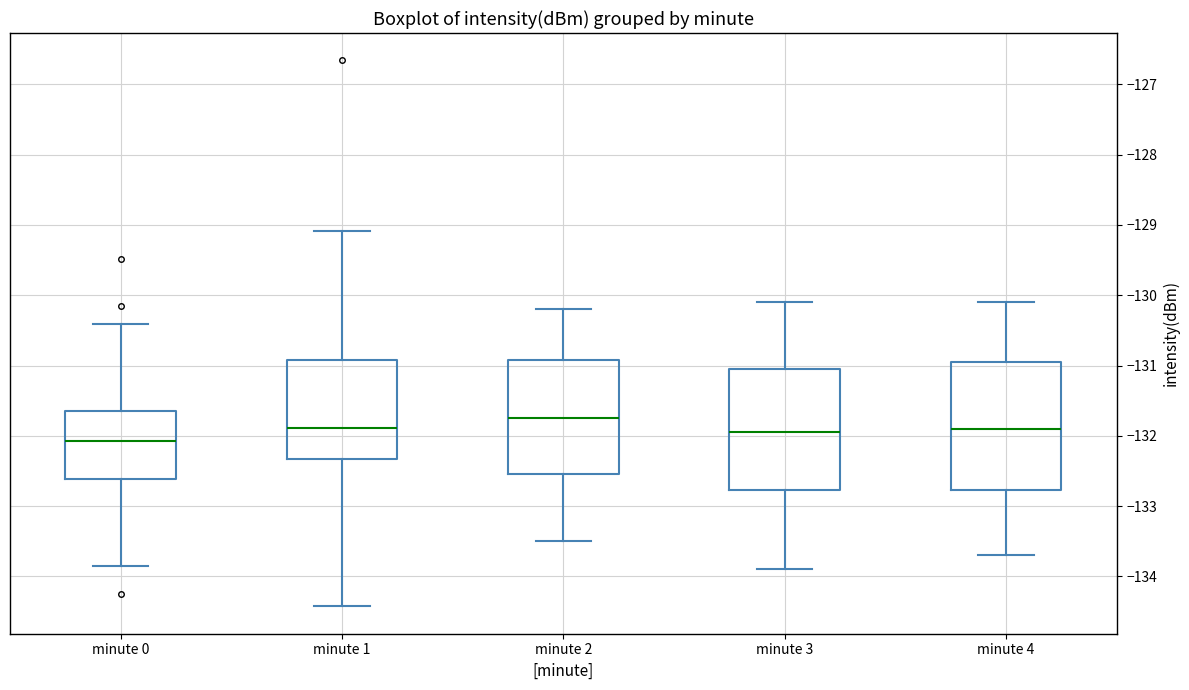

Which box has the highest median line?

minute 2